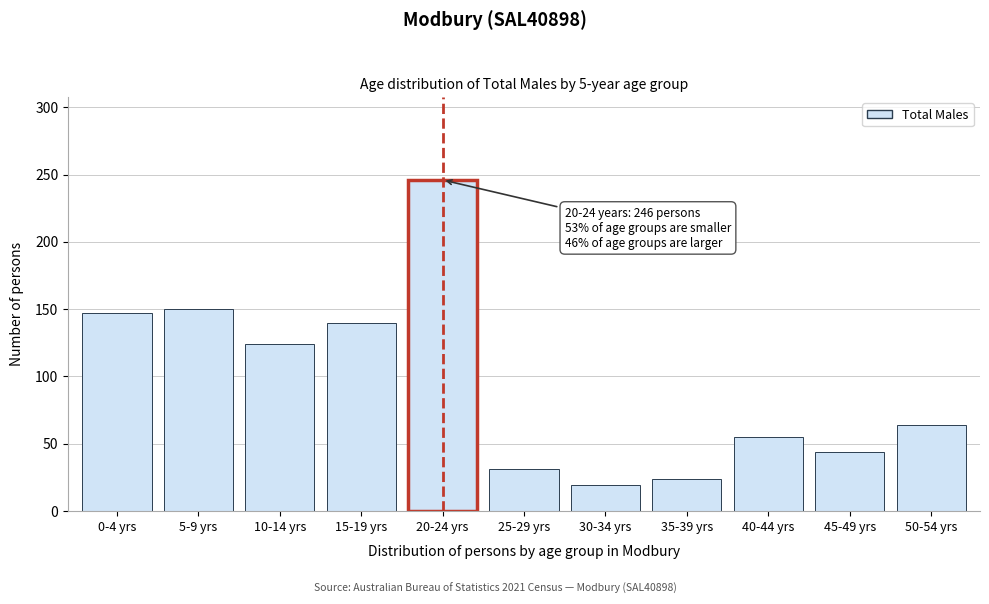

Reading left to right, list all the values displayed in this chart.

0-4 yrs=147	5-9 yrs=150	10-14 yrs=124	15-19 yrs=140	20-24 yrs=246	25-29 yrs=31	30-34 yrs=19	35-39 yrs=24	40-44 yrs=55	45-49 yrs=44	50-54 yrs=64